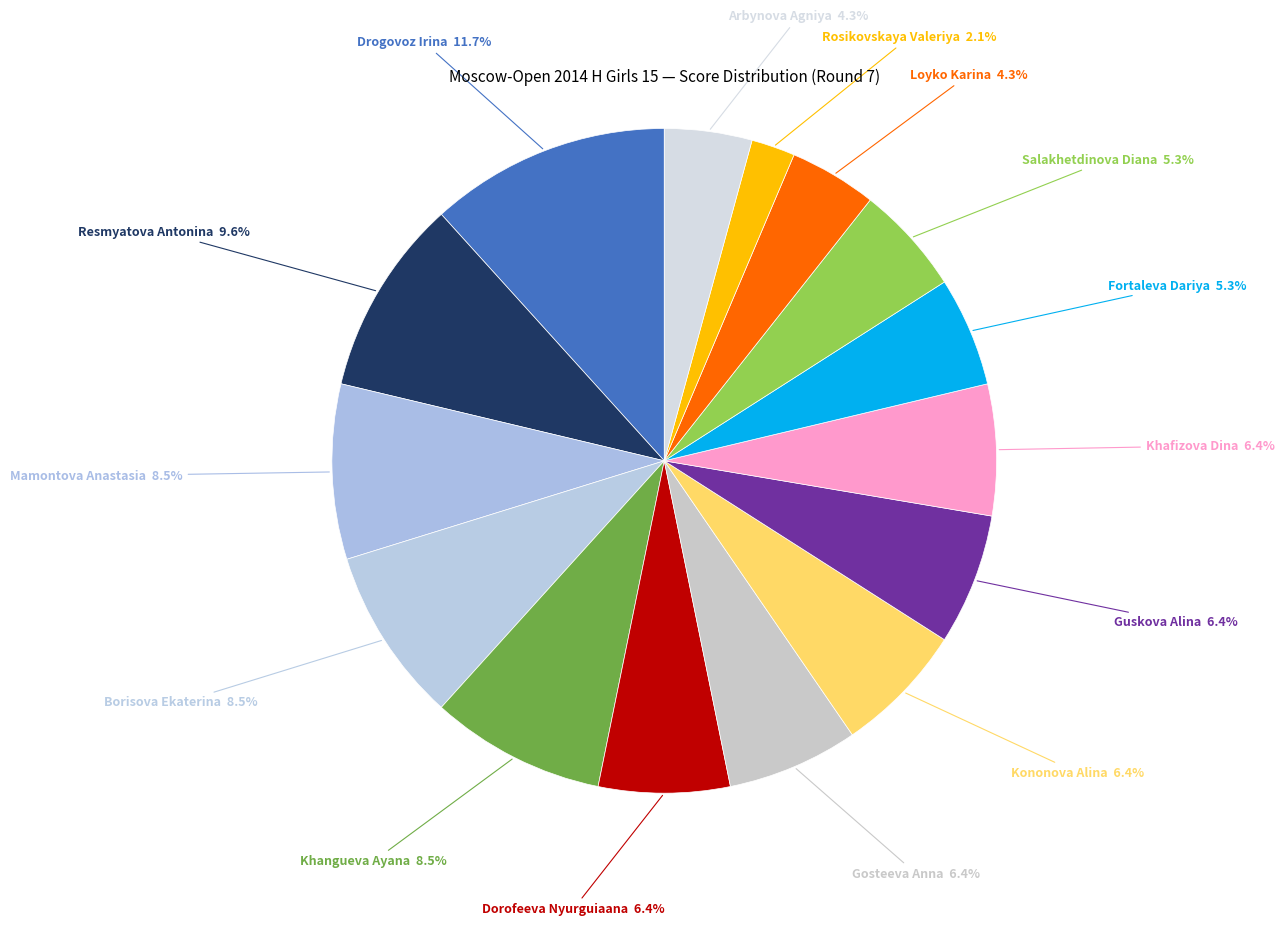

Which category has the biggest portion of the pie?

Drogovoz Irina